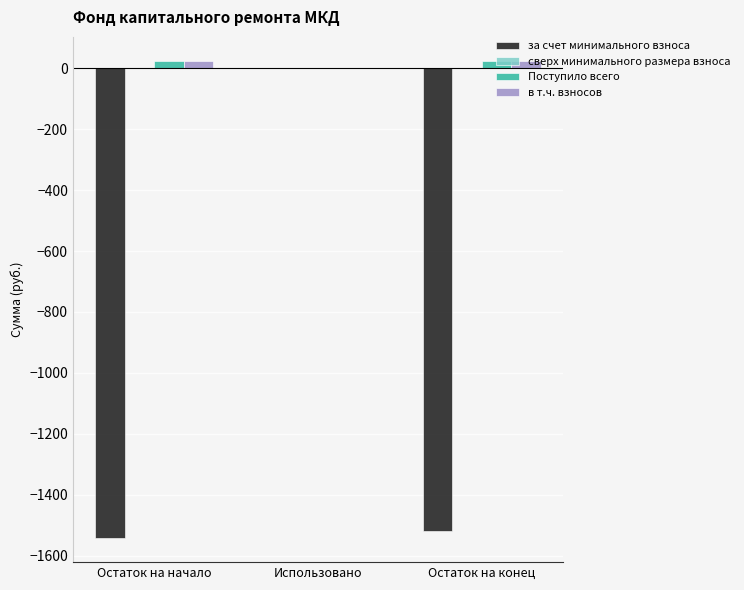

The value of за счет минимального взноса at Использовано is 0.0. True or false?

True